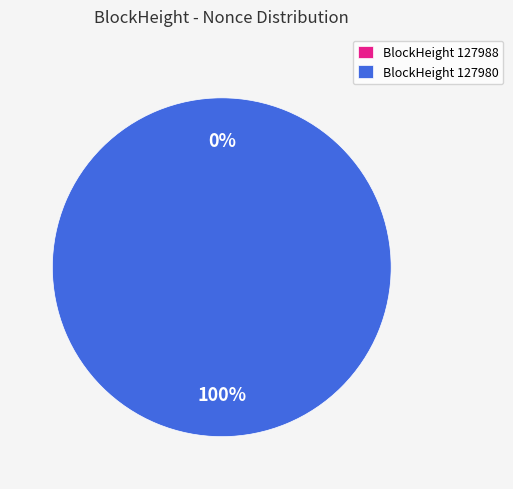

To the nearest percent, what is the average slice percentage?

50%